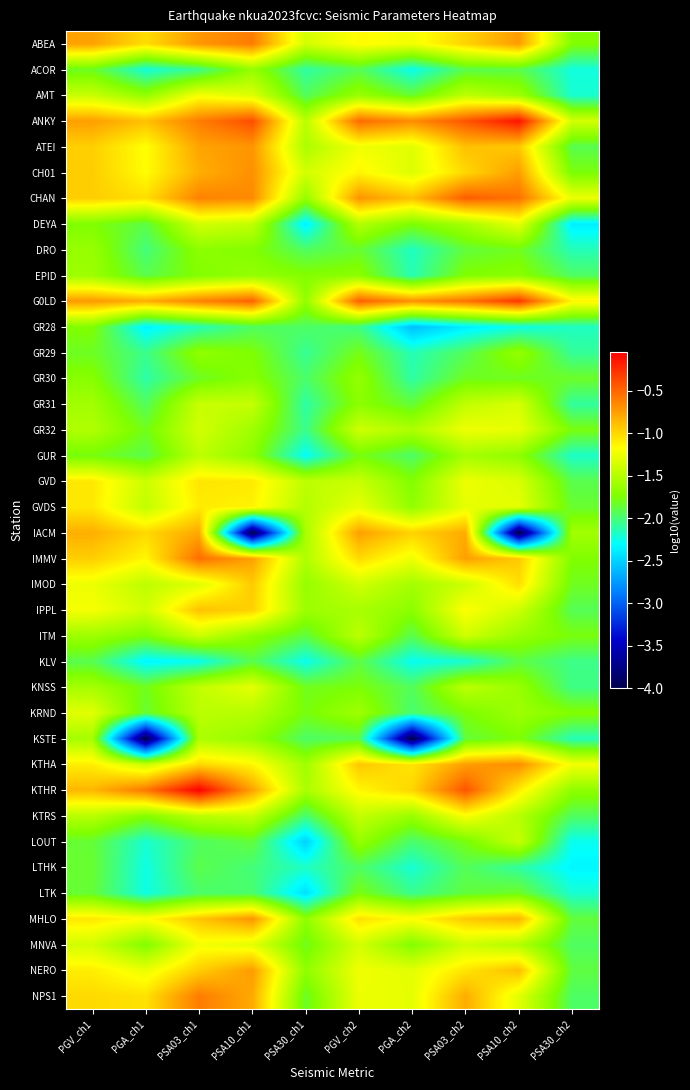

What is the total value across all series at PSA10_ch2?

-53.2